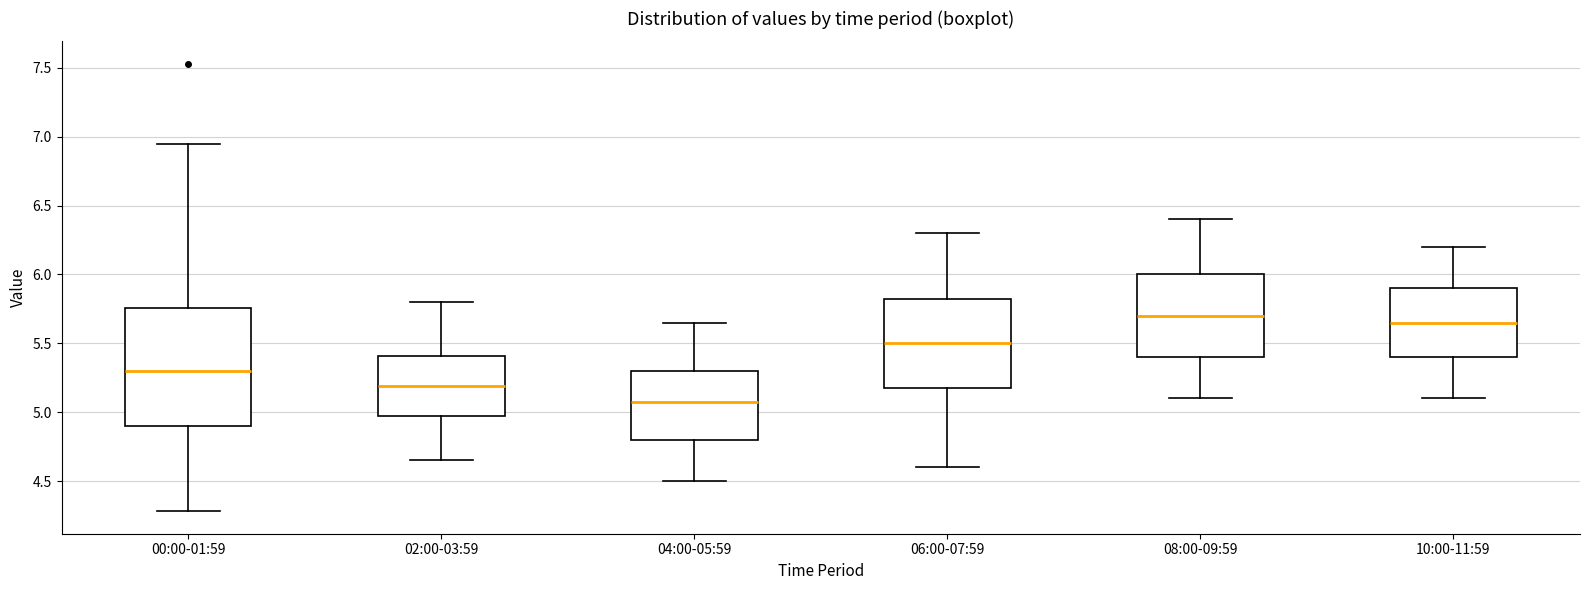

Where is the lower edge of the box for 02:00-03:59 on the y-axis? The values are not printed on the chart, so give them approximately, as read against the axis.

4.95